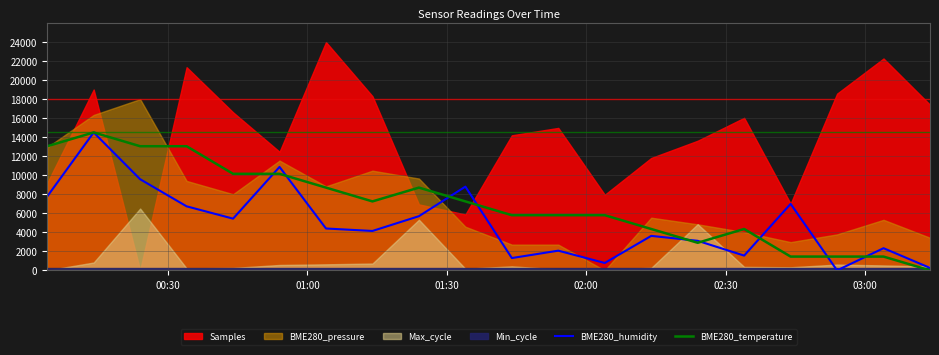

What is the maximum value for BME280_temperature?

14500.0